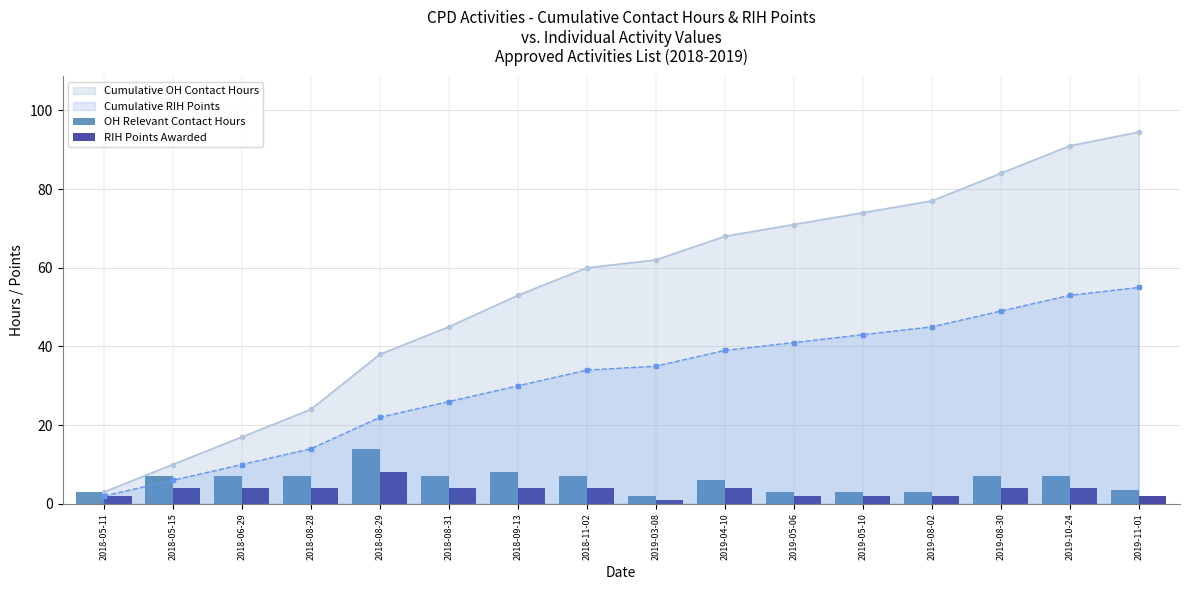

How many values in the OH Relevant Contact Hours series are below 7?

7